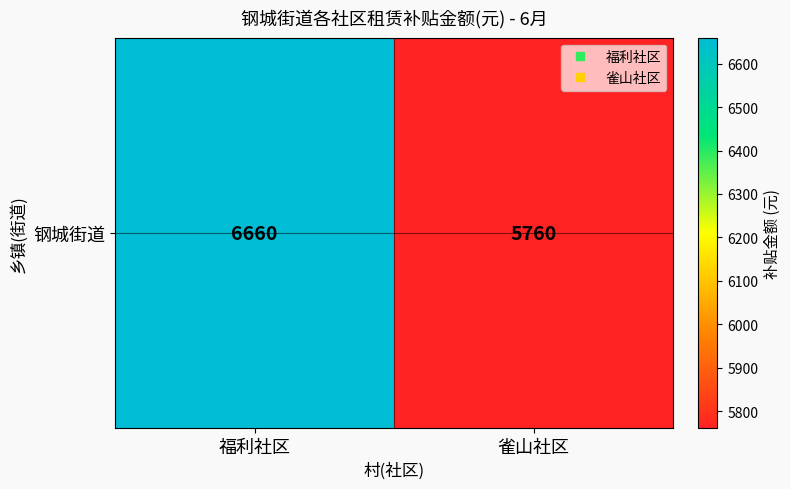

Which has a higher value, 福利社区 or 雀山社区?

福利社区